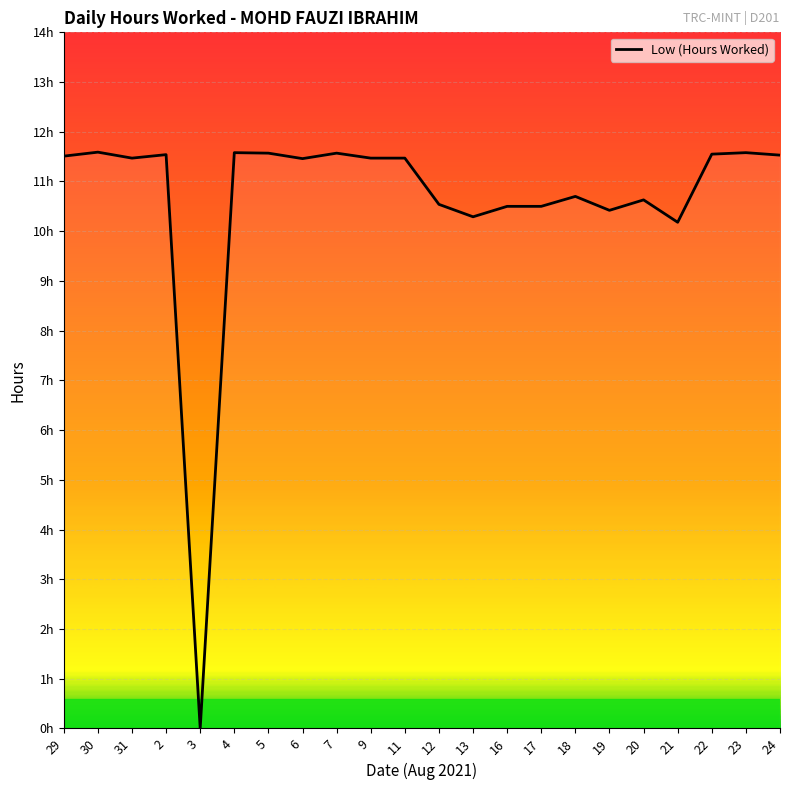

What is the change in value from 5 to 16?

-1.1